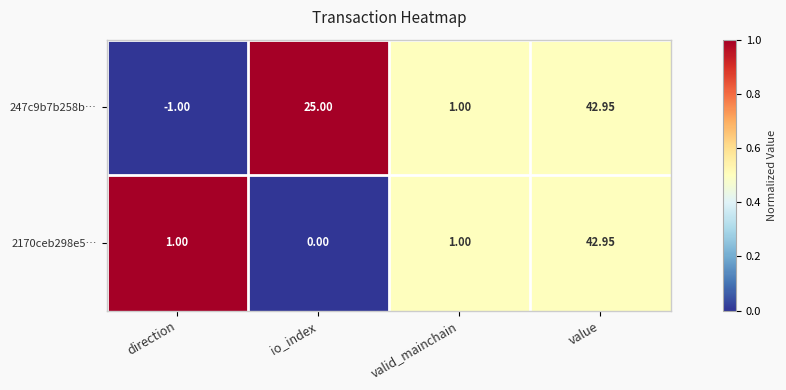

Is the value of 247c9b7b258b… at value greater than the value of 2170ceb298e5… at io_index?

Yes